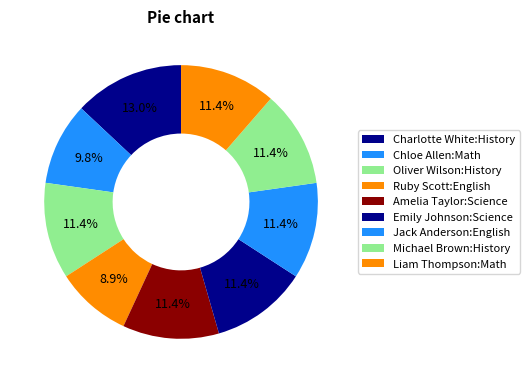

Is it true that Charlotte White:History is 19% of the pie?

False